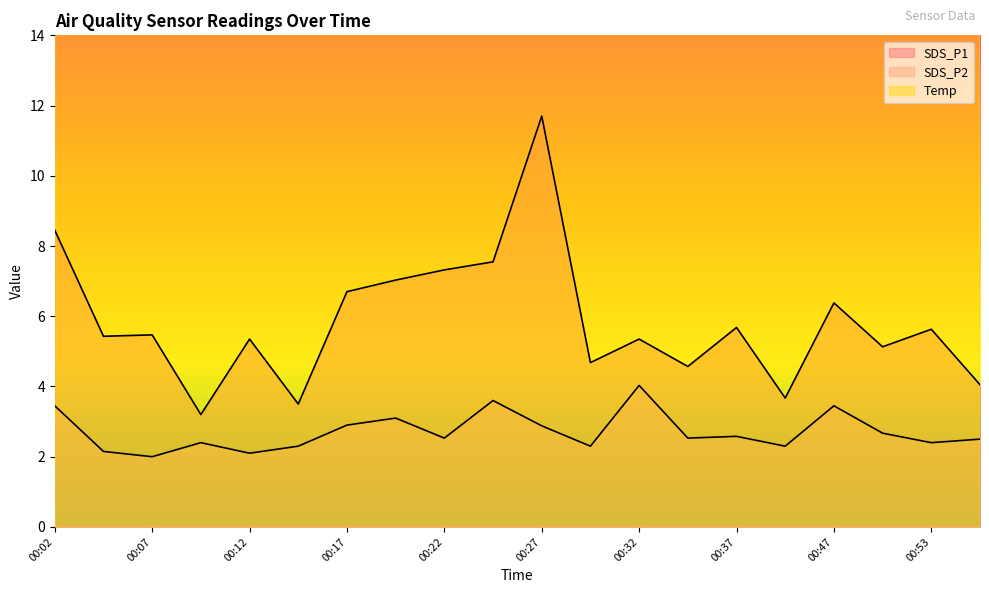

What is the spread (max minus min) of values at 00:50?

18.7